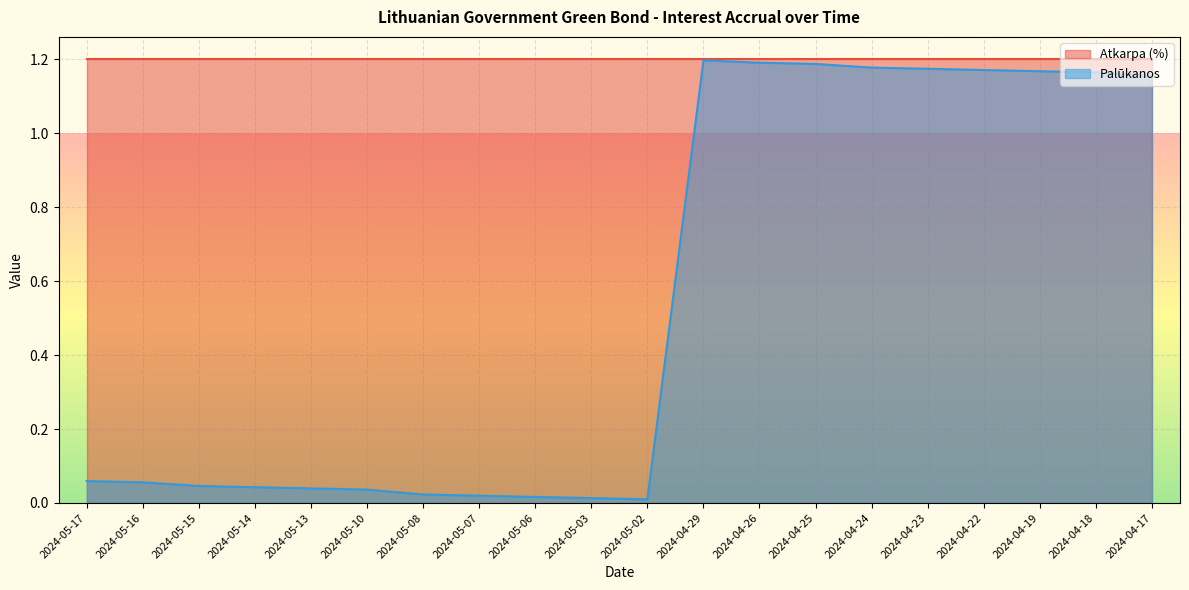

Does the chart display data point markers on the line(s)?

No